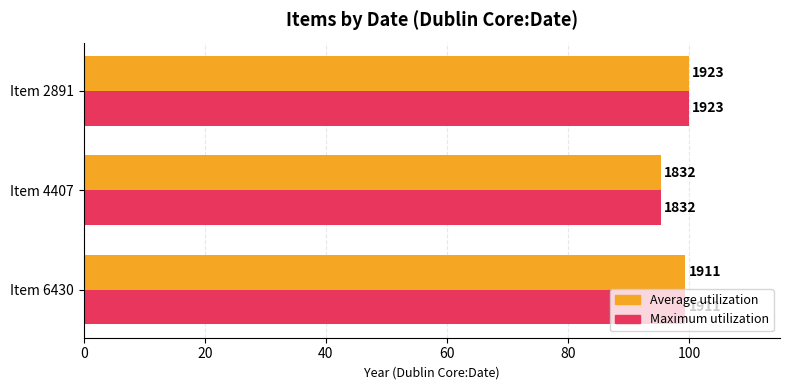

What are all the series names shown in the legend?

Average utilization, Maximum utilization